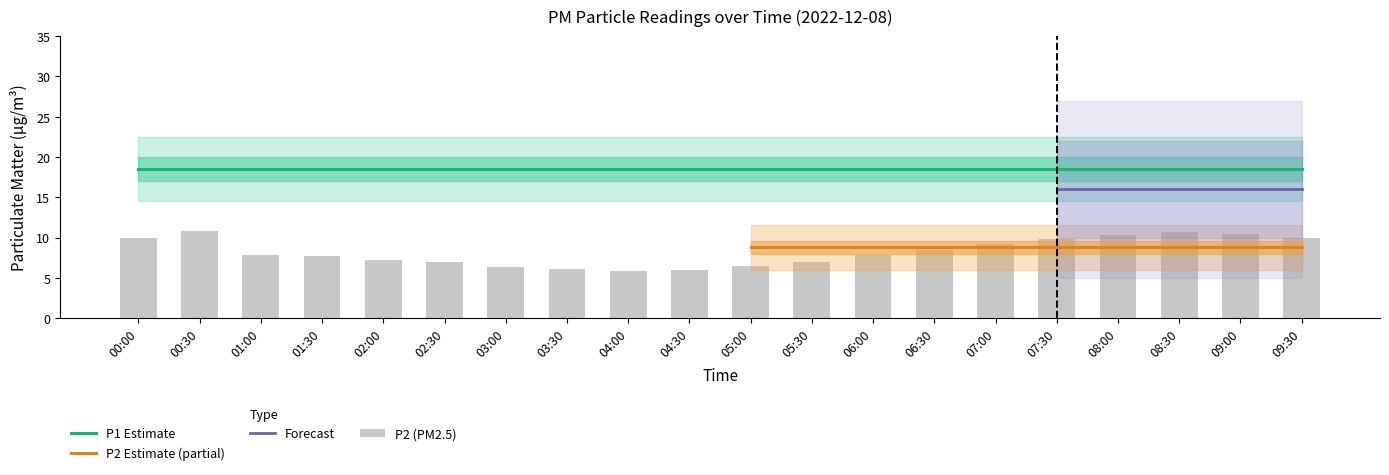

What is the difference between the second highest and minimum values?

4.9